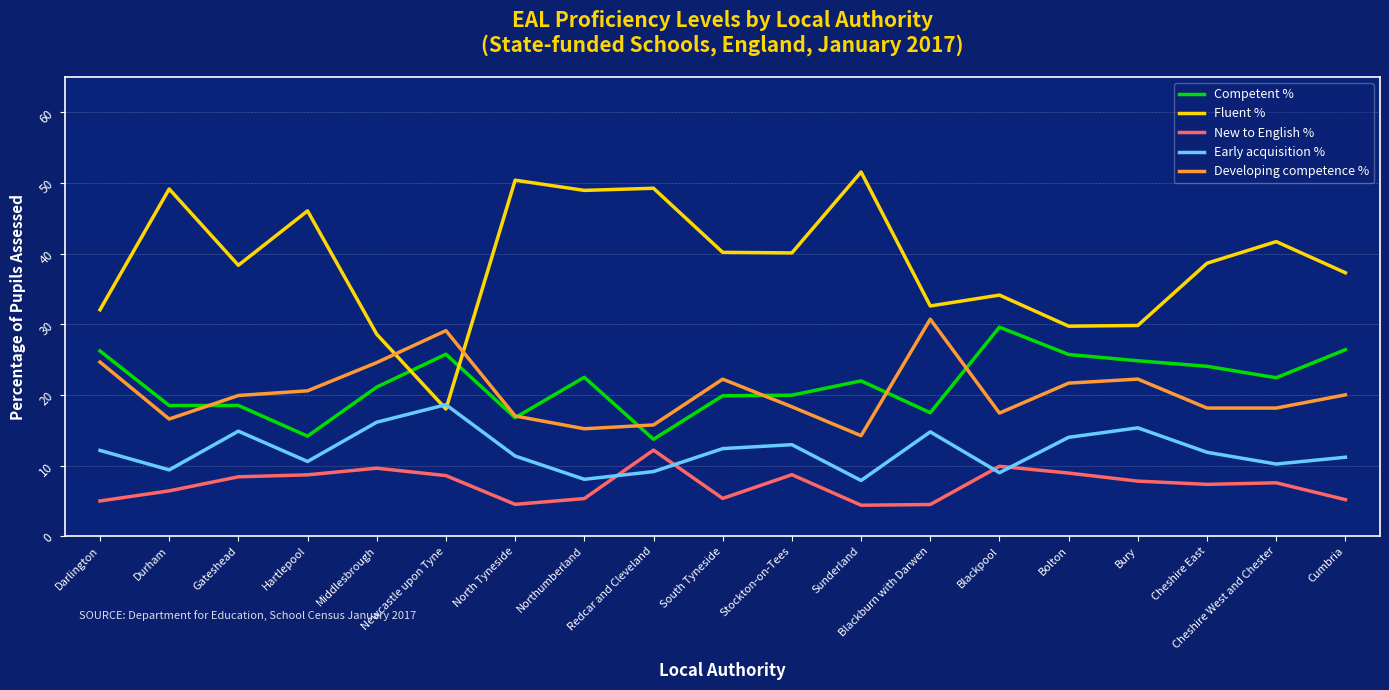

At Stockton-on-Tees, list the series in order from largest to smallest.

Fluent %, Competent %, Developing competence %, Early acquisition %, New to English %